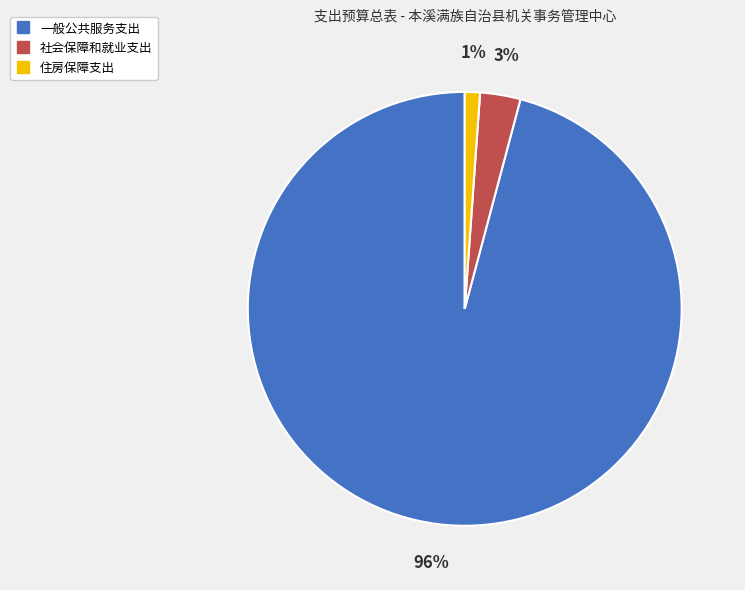

To the nearest percent, what is the combined percentage of 一般公共服务支出 and 住房保障支出?

97%